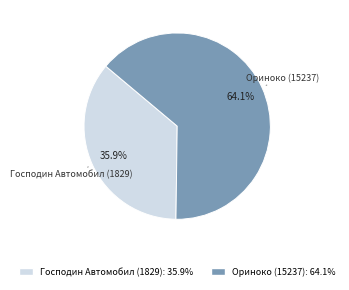

Is it true that Господин Автомобил (1829) is 36% of the pie?

True